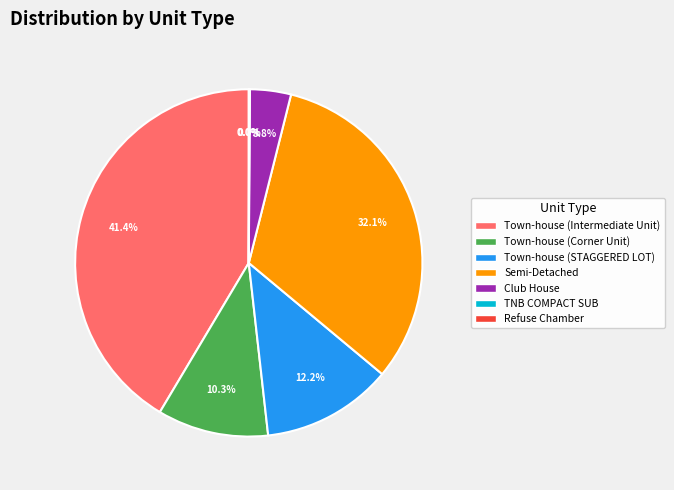

What is the ratio of the value at Town-house (STAGGERED LOT) to the value at Town-house (Intermediate Unit)?

0.3